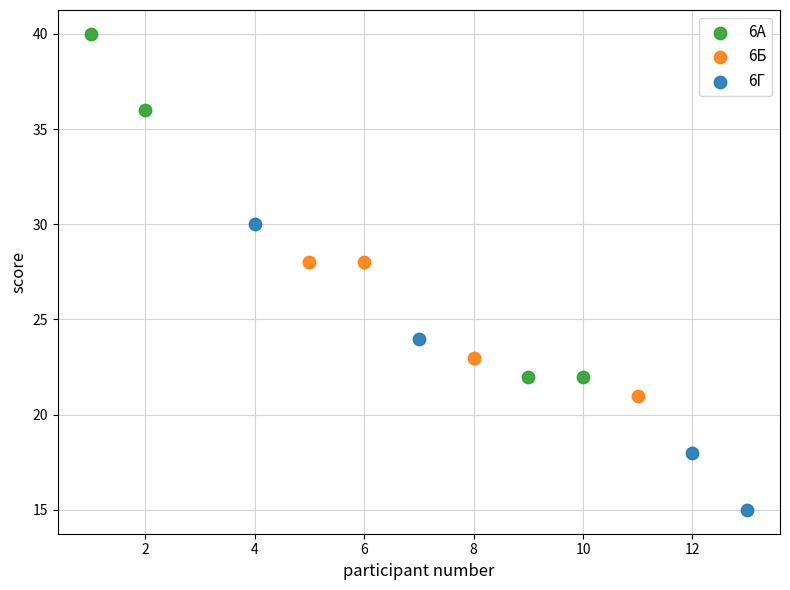

Which series reaches the maximum Y coordinate?

6А